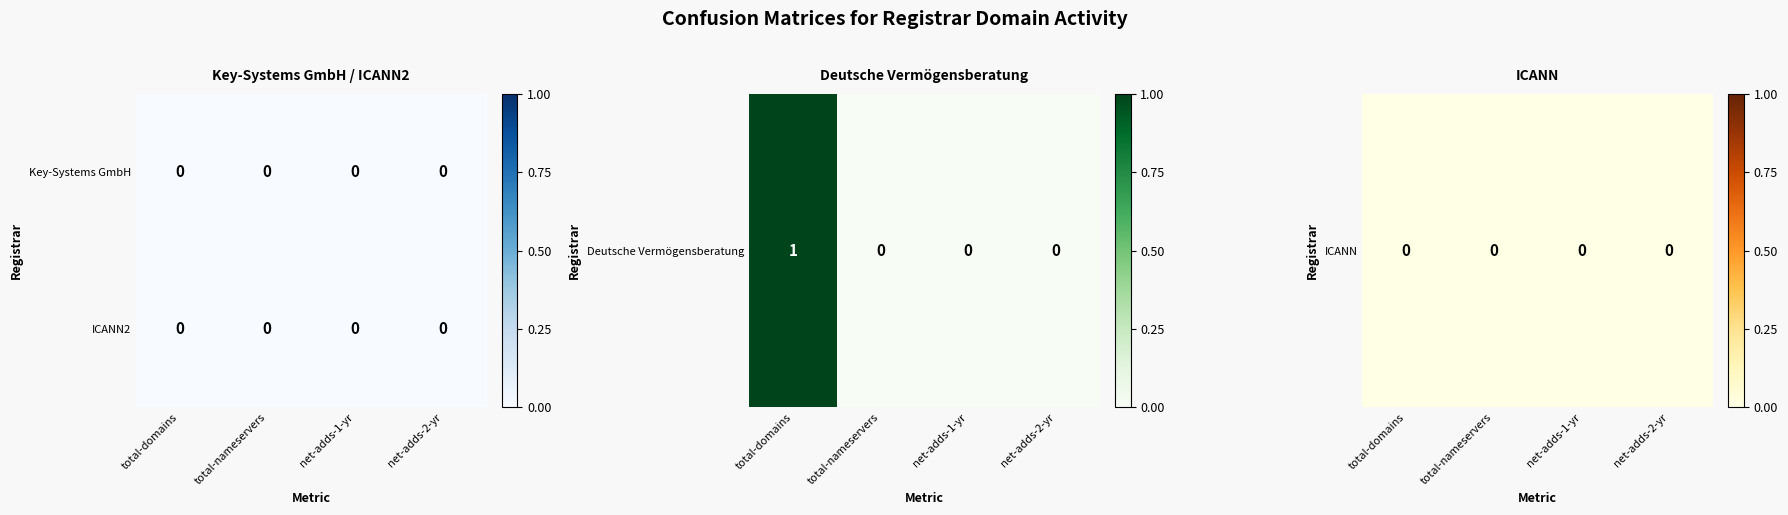

Is the value of ICANN2 at total-domains greater than the value of Key-Systems GmbH at net-adds-1-yr?

No